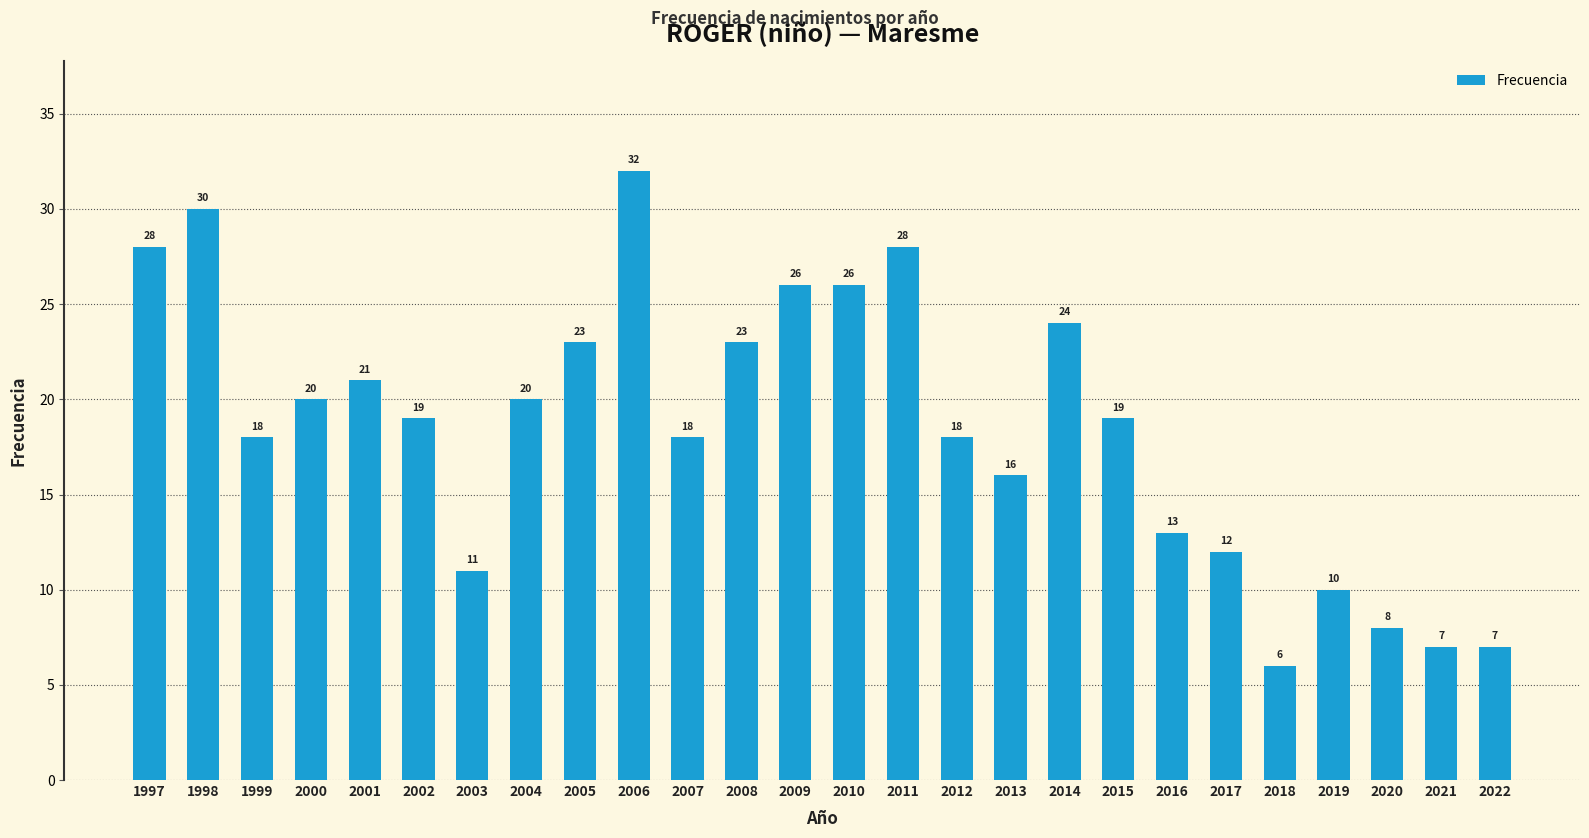

Approximately how many times larger is the value at 2002 compared to 2020?

2.4